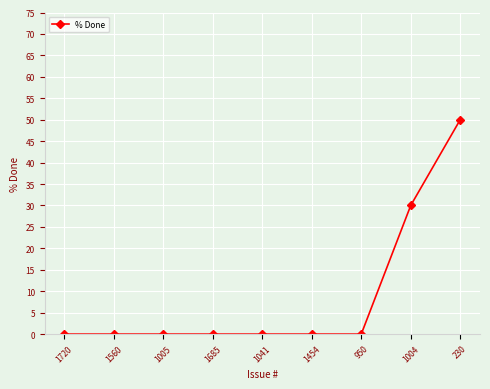

Reading left to right, list all the values displayed in this chart.

1720=0	1560=0	1005=0	1685=0	1041=0	1454=0	950=0	1004=30	230=50